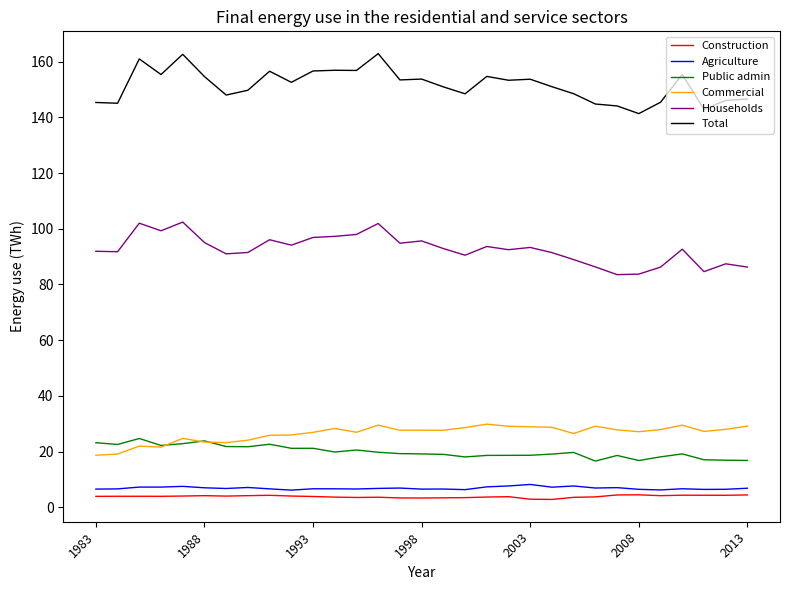

Which series has the largest total across all categories?

Total